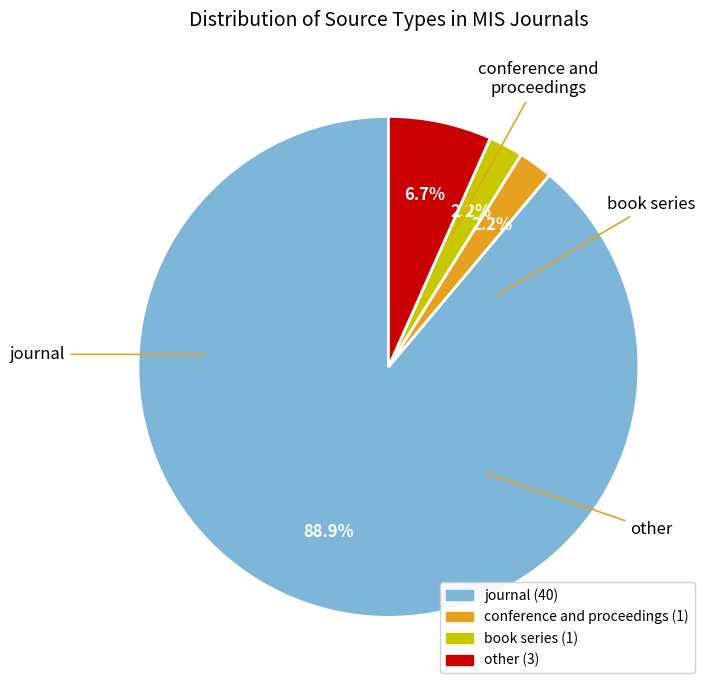

True or false: conference and proceedings accounts for 10% of the total.

False